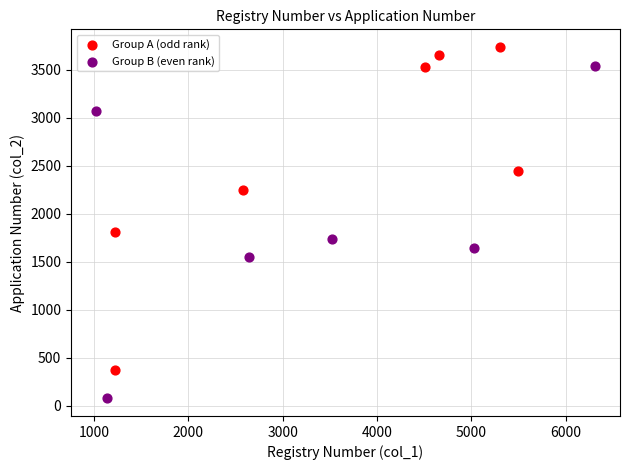

Which series contains the highest Y value?

Group A (odd rank)